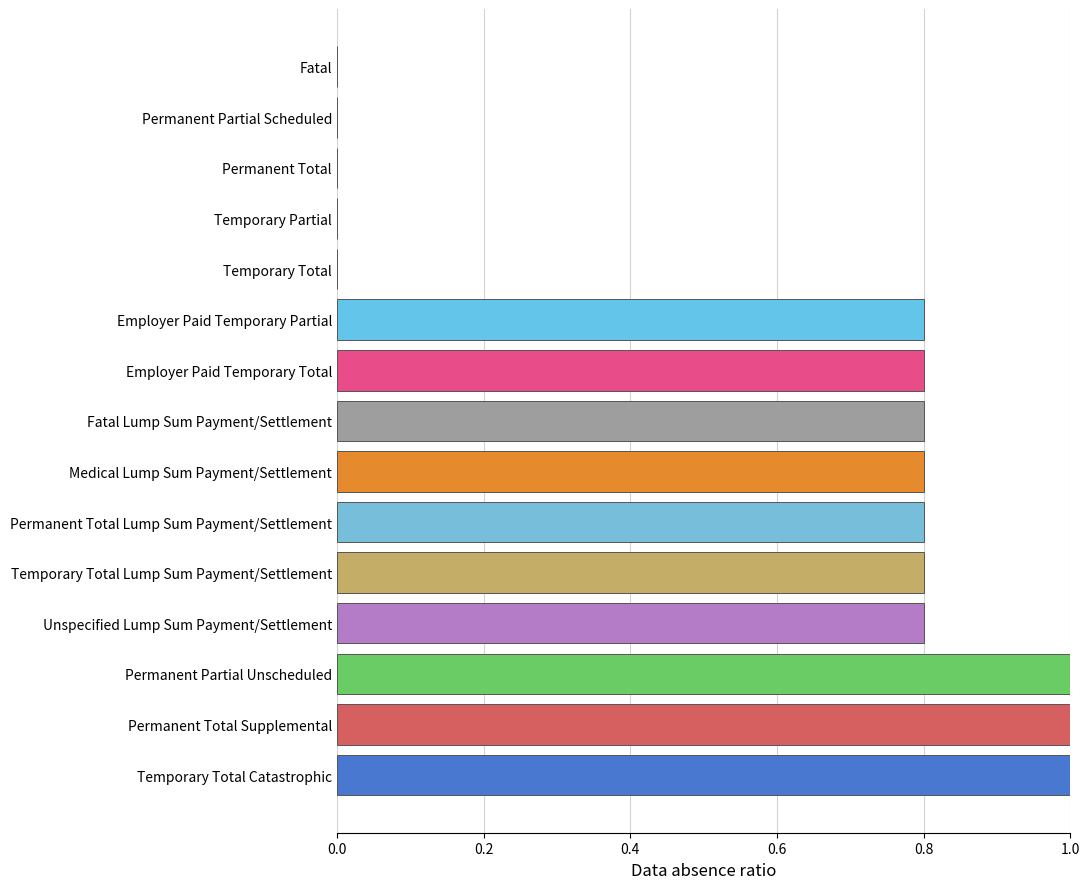

The chart shows a value of 0.0 at Permanent Total. True or false?

True